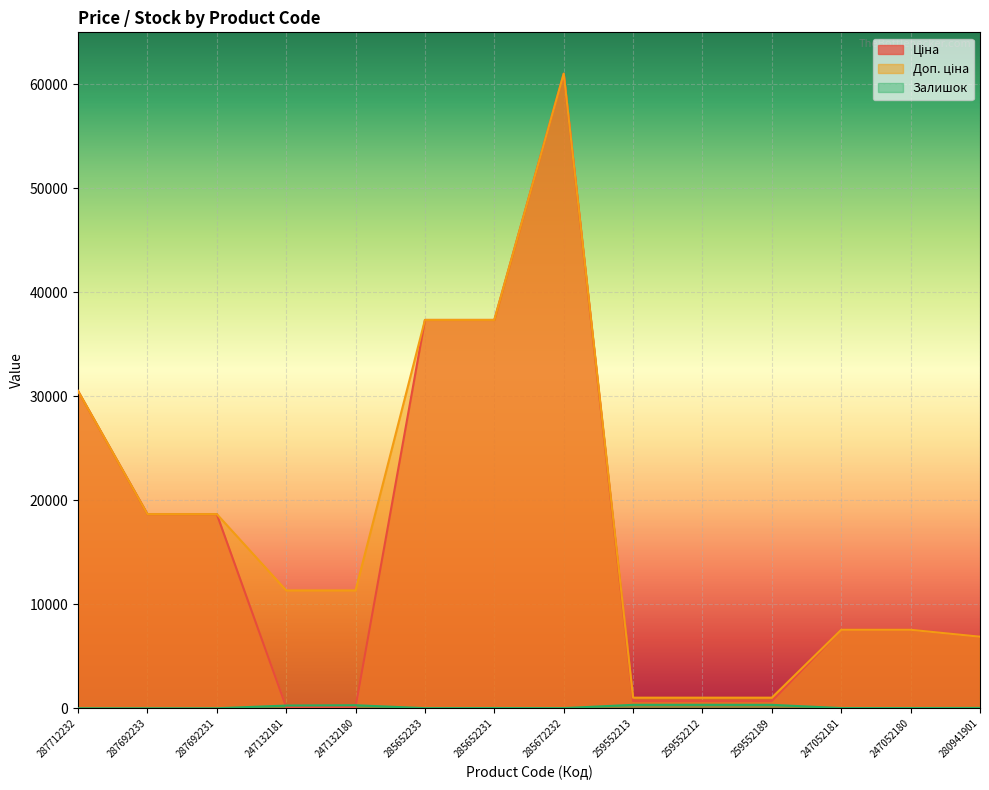

What is the difference between the highest and lowest values at 247132181?

11220.7